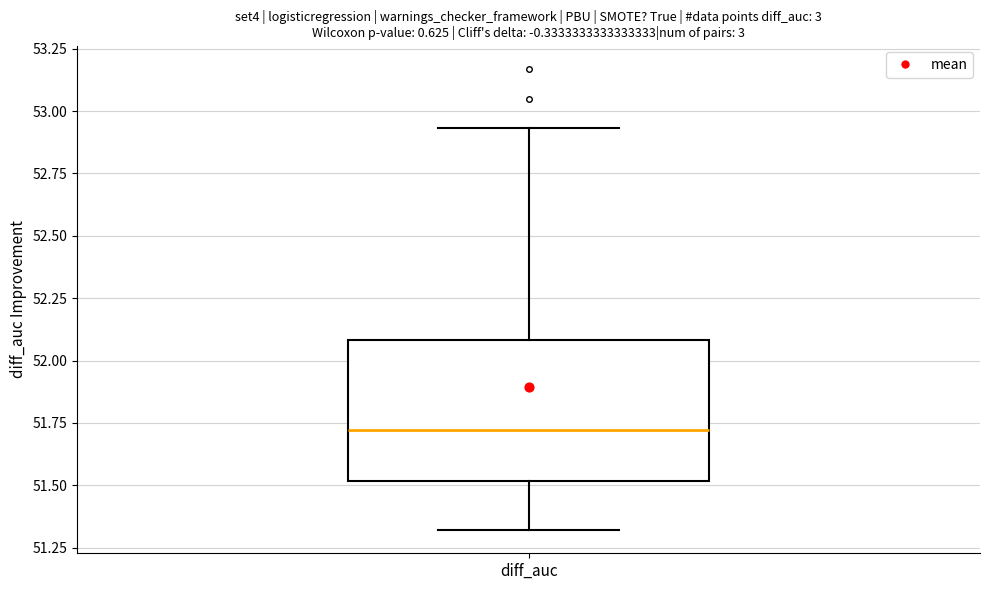

Where does the upper whisker of the box for diff_auc end on the y-axis? The values are not printed on the chart, so give them approximately, as read against the axis.

52.95